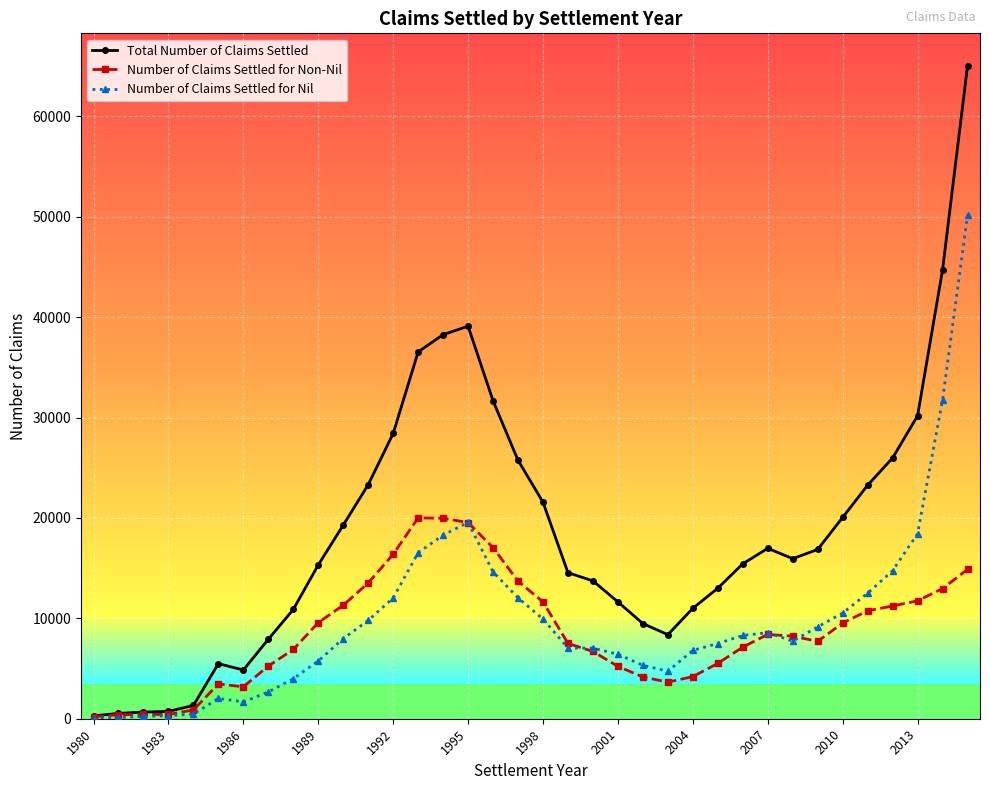

What is the difference between the maximum and minimum values in the Total Number of Claims Settled series?

64731